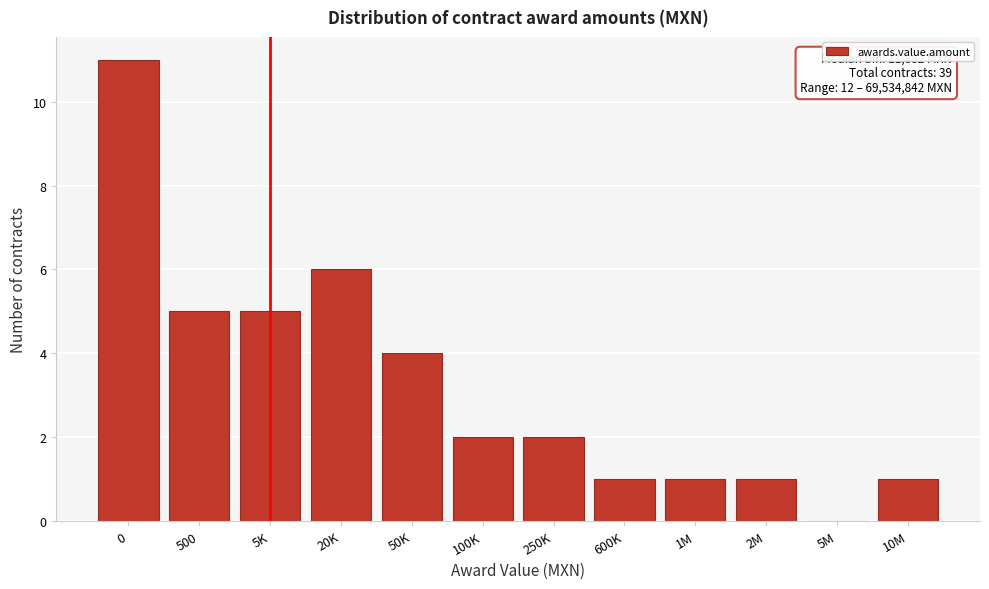

Reading left to right, what are all the values shown in this chart?

0=11	500=5	5K=5	20K=6	50K=4	100K=2	250K=2	600K=1	1M=1	2M=1	5M=0	10M=1